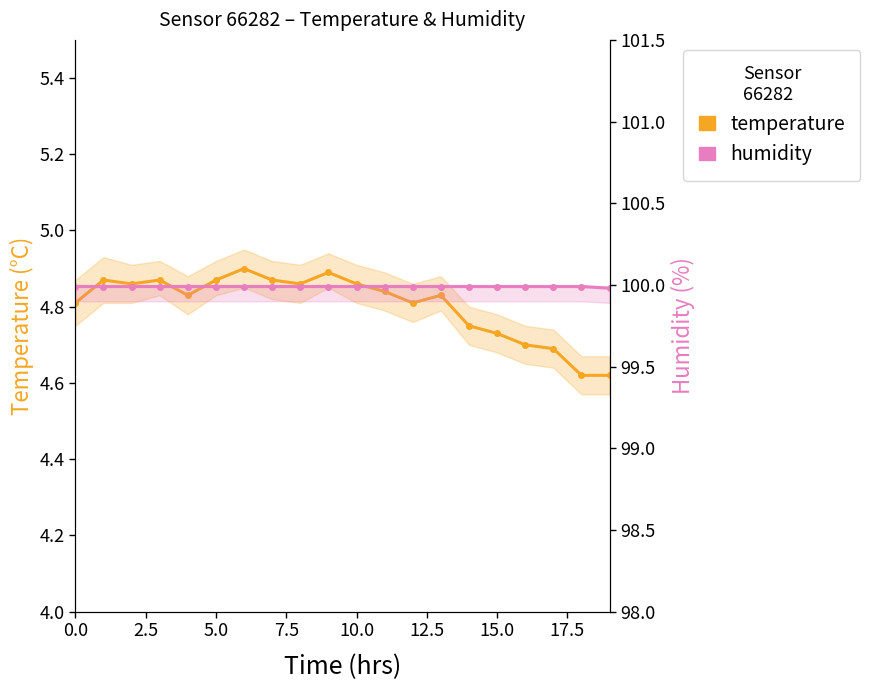

Reading left to right, extract all data points from this chart.

temperature: 4.8	4.9	4.9	4.9	4.8	4.9	4.9	4.9	4.9	4.9	4.9	4.8	4.8	4.8	4.8	4.7	4.7	4.7	4.6	4.6
humidity: 100.0	100.0	100.0	100.0	100.0	100.0	100.0	100.0	100.0	100.0	100.0	100.0	100.0	100.0	100.0	100.0	100.0	100.0	100.0	100.0